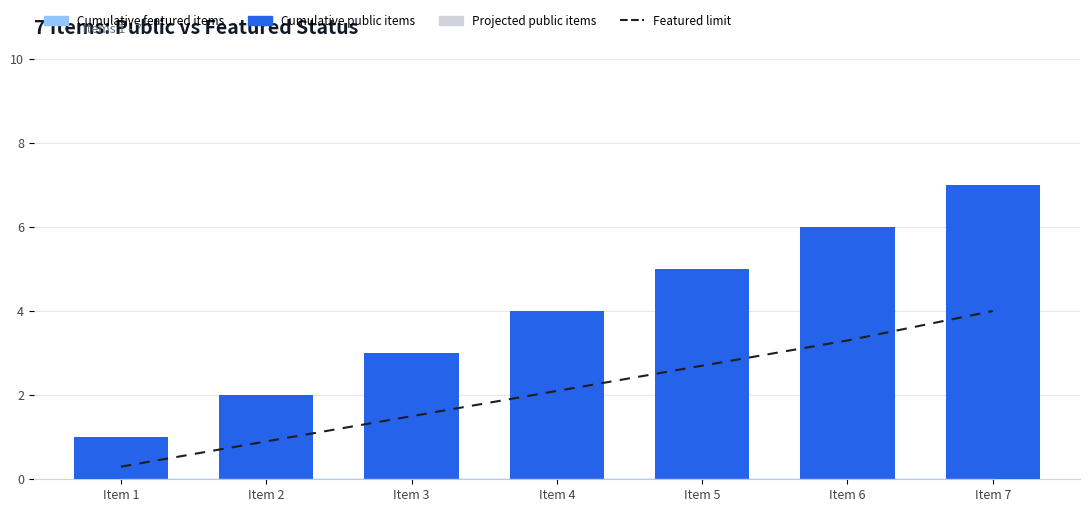

The value of Cumulative public items at Item 1 is 1.3. True or false?

False